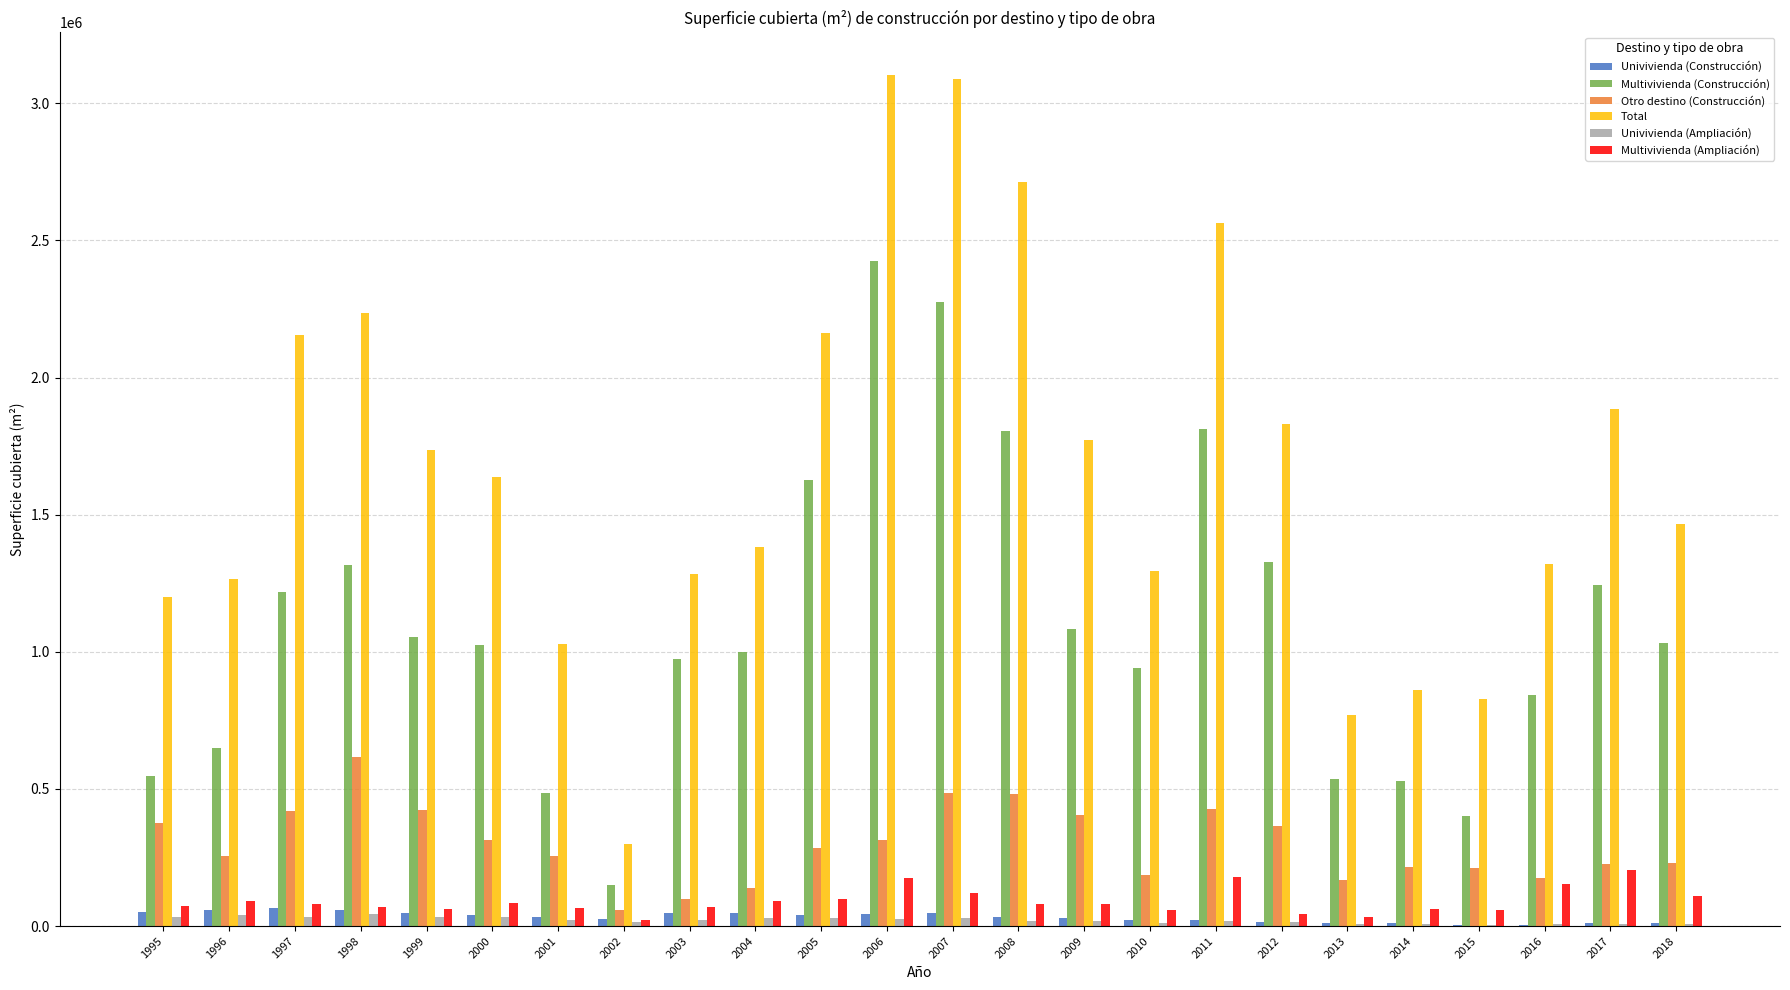

What is the maximum value for Otro destino (Construcción)?

615783